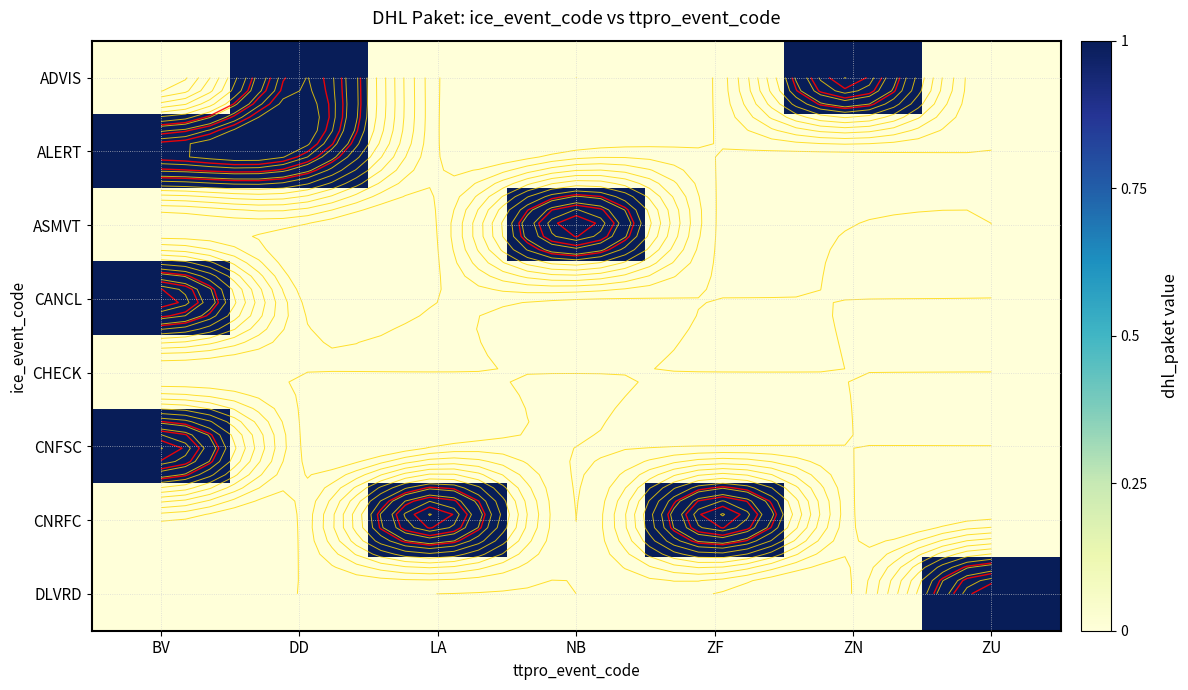

What is the spread (max minus min) of values at NB?

1